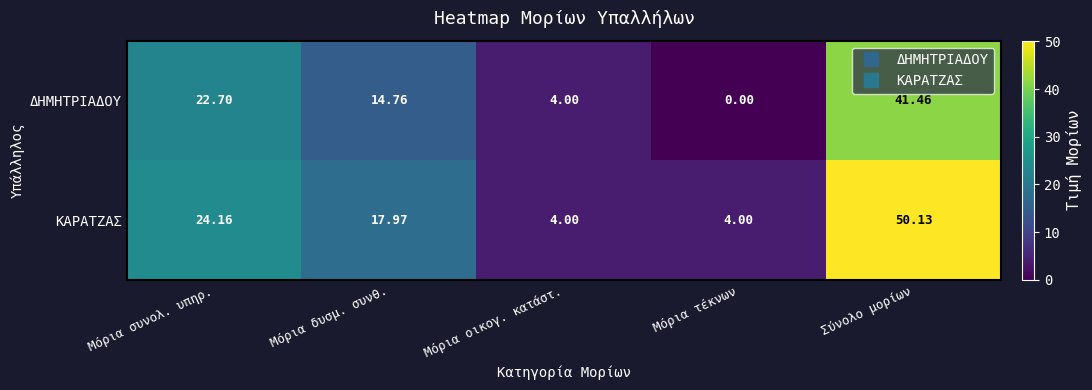

At which category does the chart reach its peak across all series?

Σύνολο μορίων